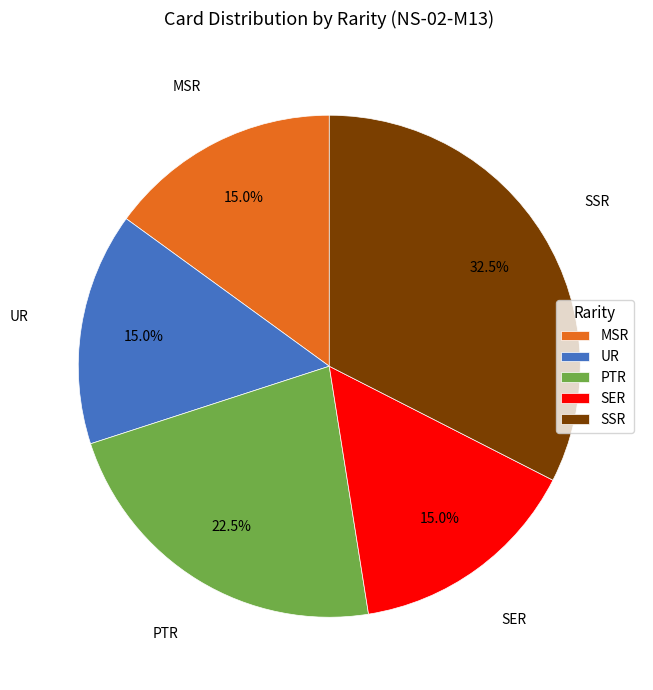

How much of the chart is everything except SSR?

67.5%